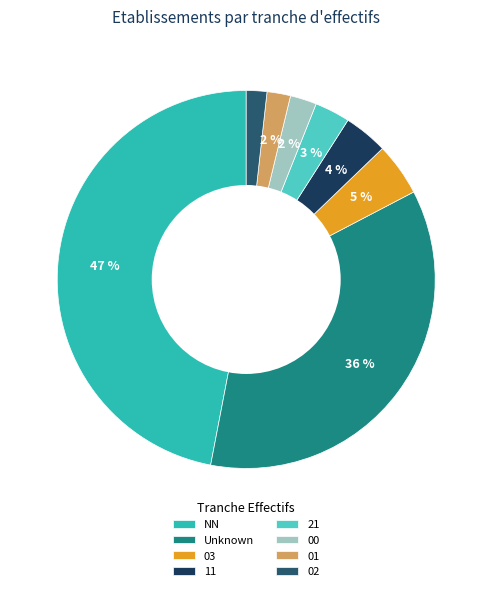

Approximately how many times larger is the value at 03 compared to 11?

1.2